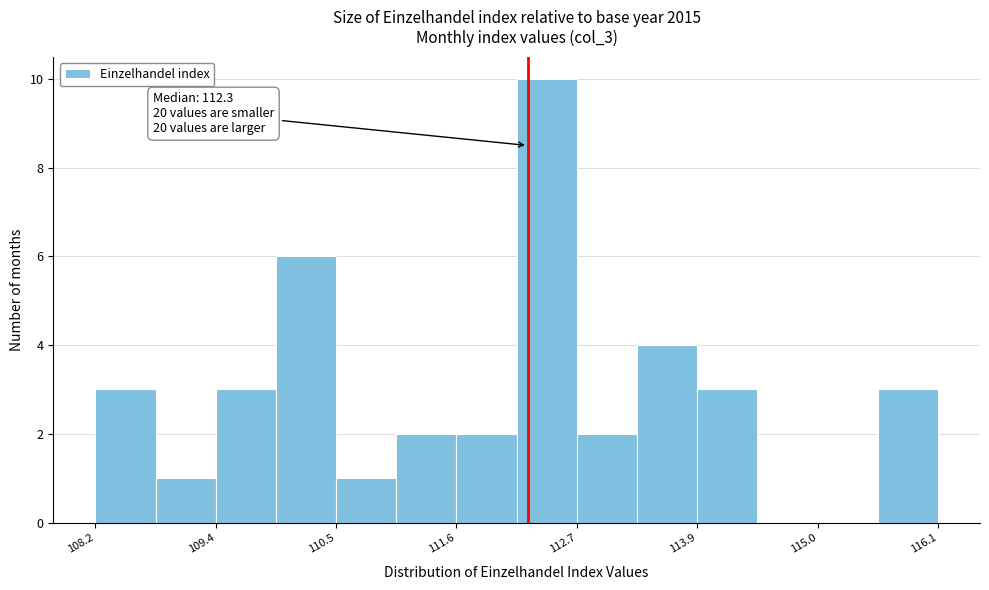

Around what value on the x-axis is the tallest bar? Give the approximate position of its centre, as read against the axis.

112.4